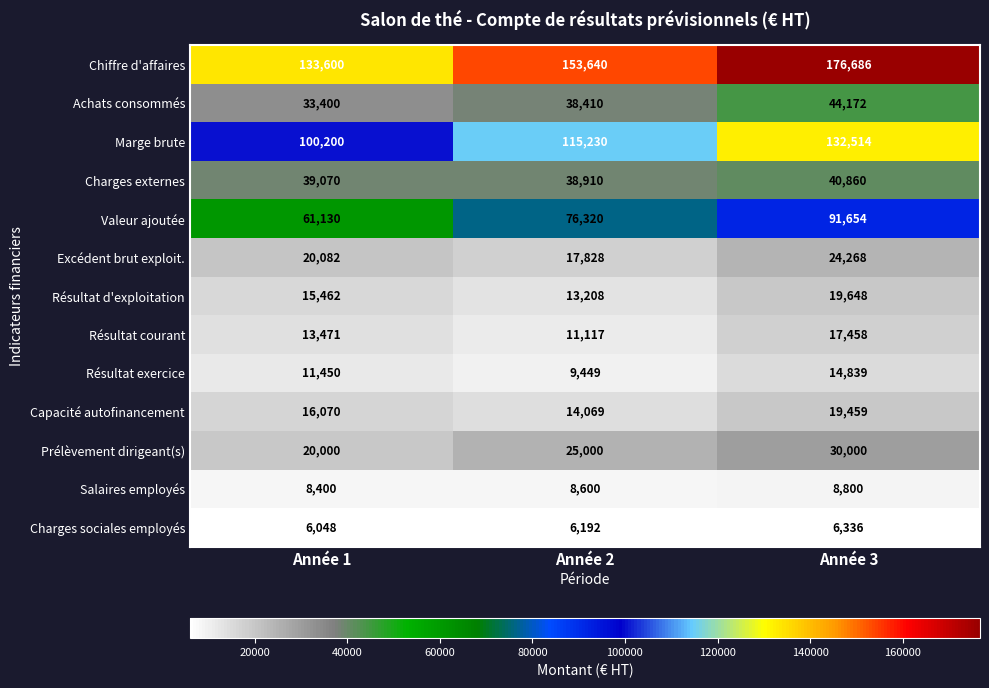

At which category is the sum across all series the highest?

Année 3